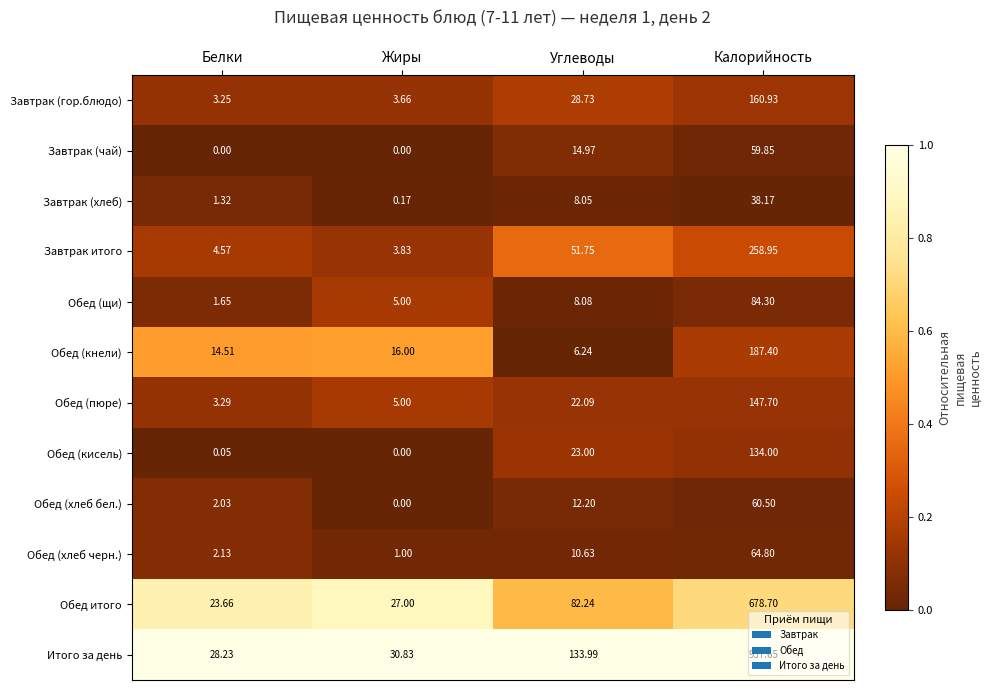

What is the spread (max minus min) of values at Белки?

28.2